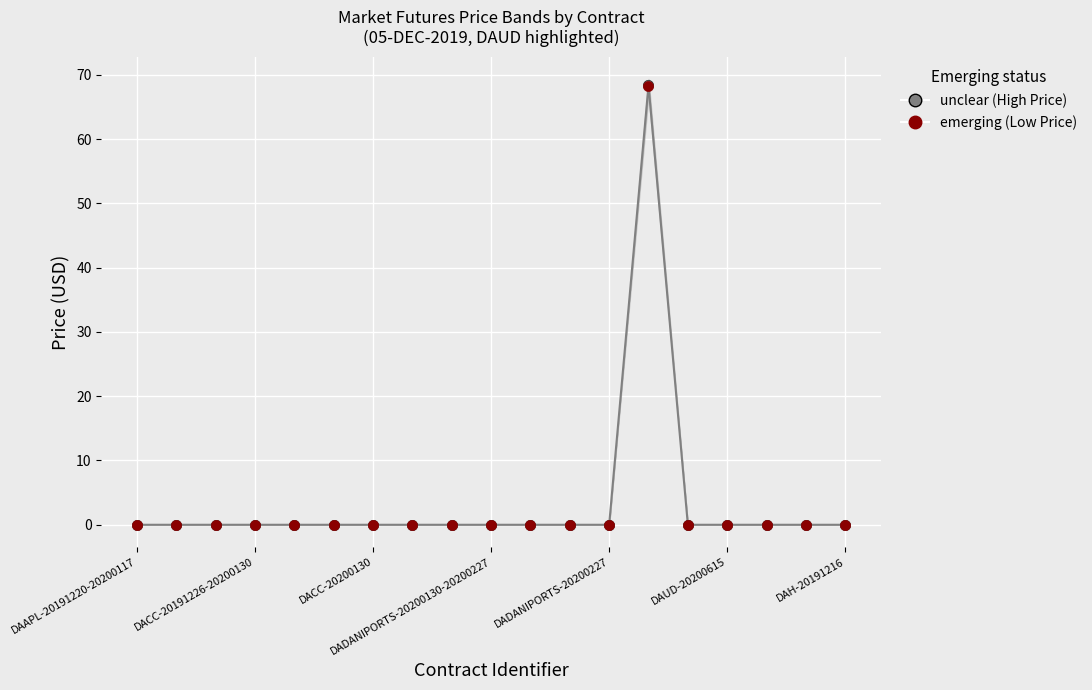

Which series contains the highest Y value?

unclear (High Price)